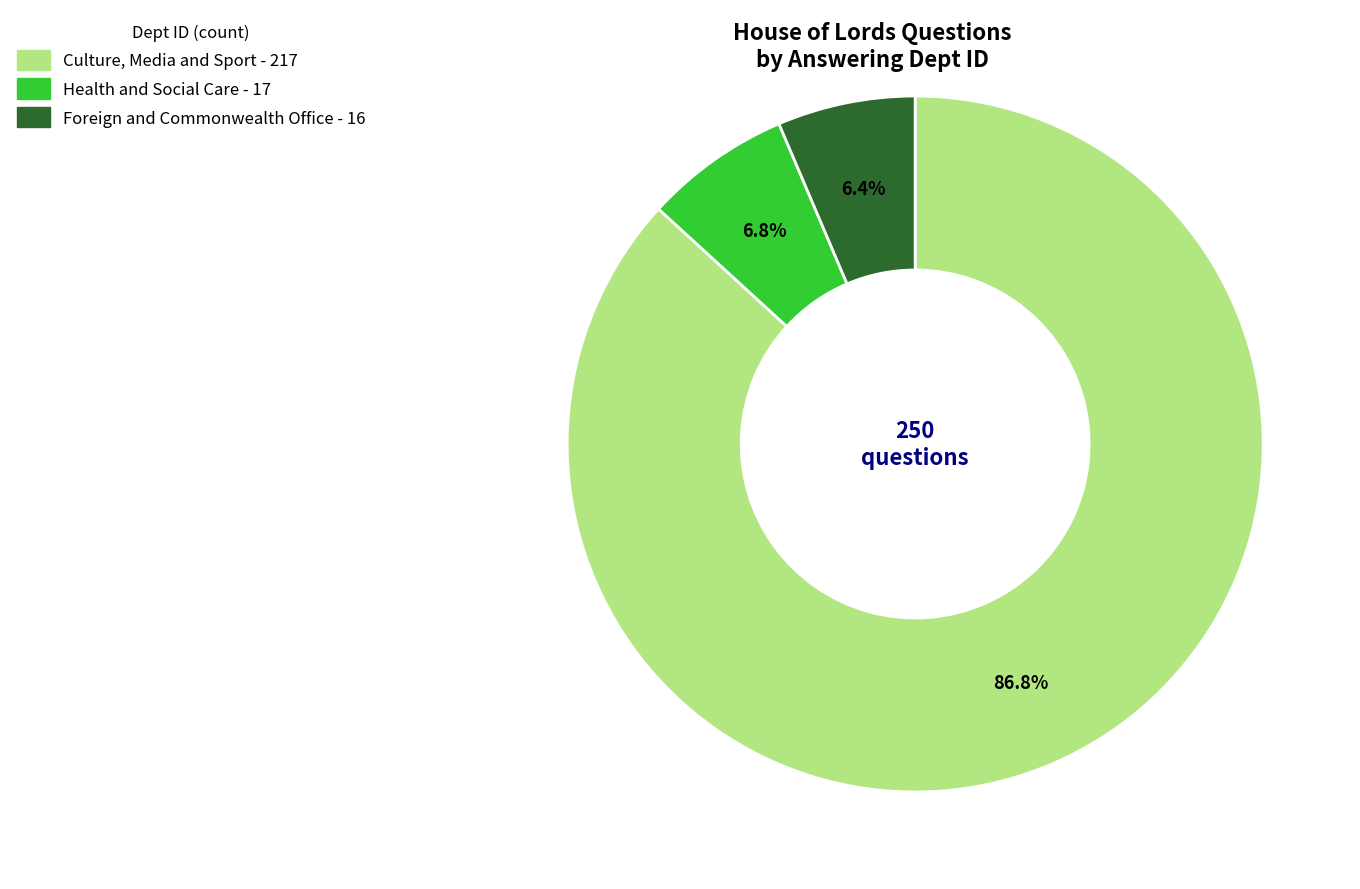

Do Culture, Media and Sport and Foreign and Commonwealth Office together represent more than half of the pie?

Yes